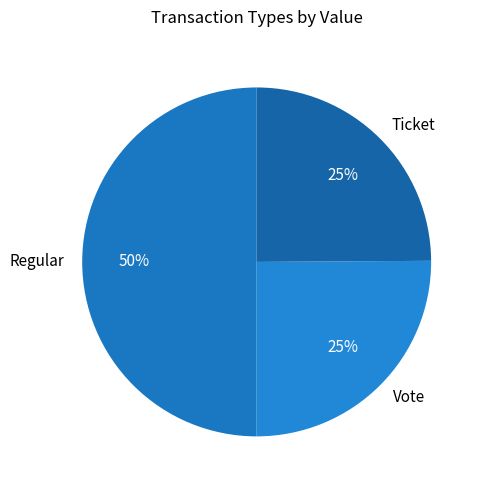

Is it true that Ticket is 25% of the pie?

True